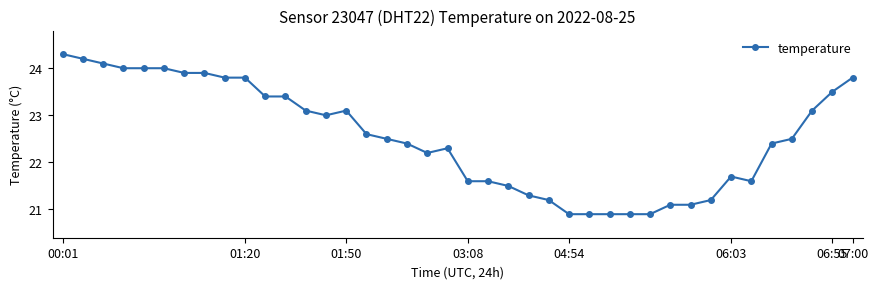

True or false: the data has more than 1 interior local peaks.

True